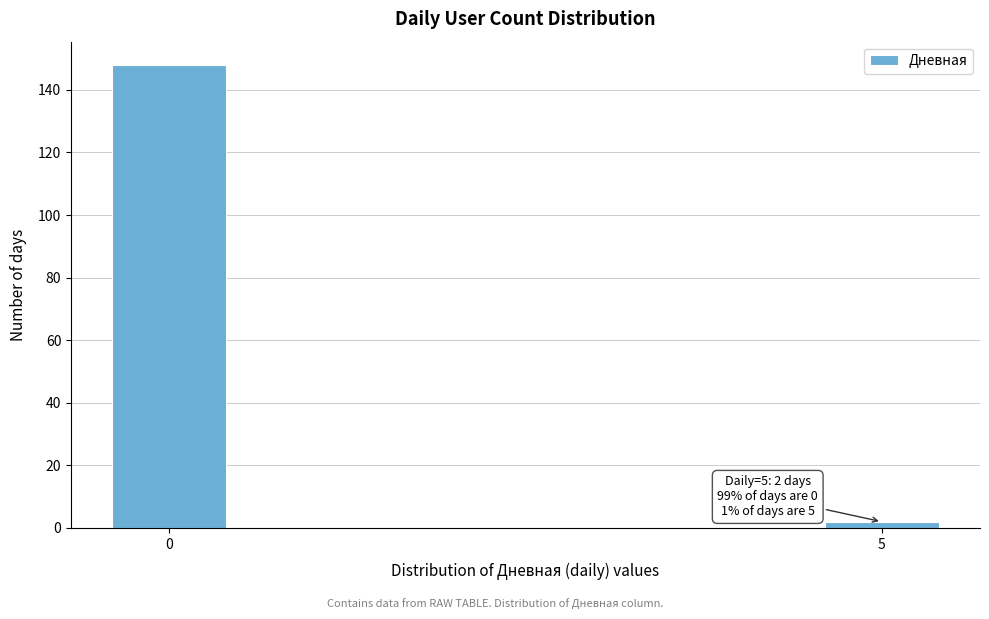

Reading right to left, extract all data points from this chart.

2	148